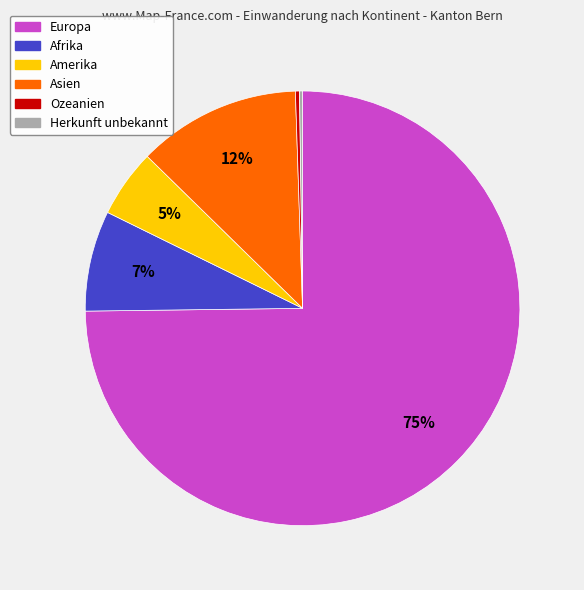

Is there any slice that represents more than half of the pie?

Yes